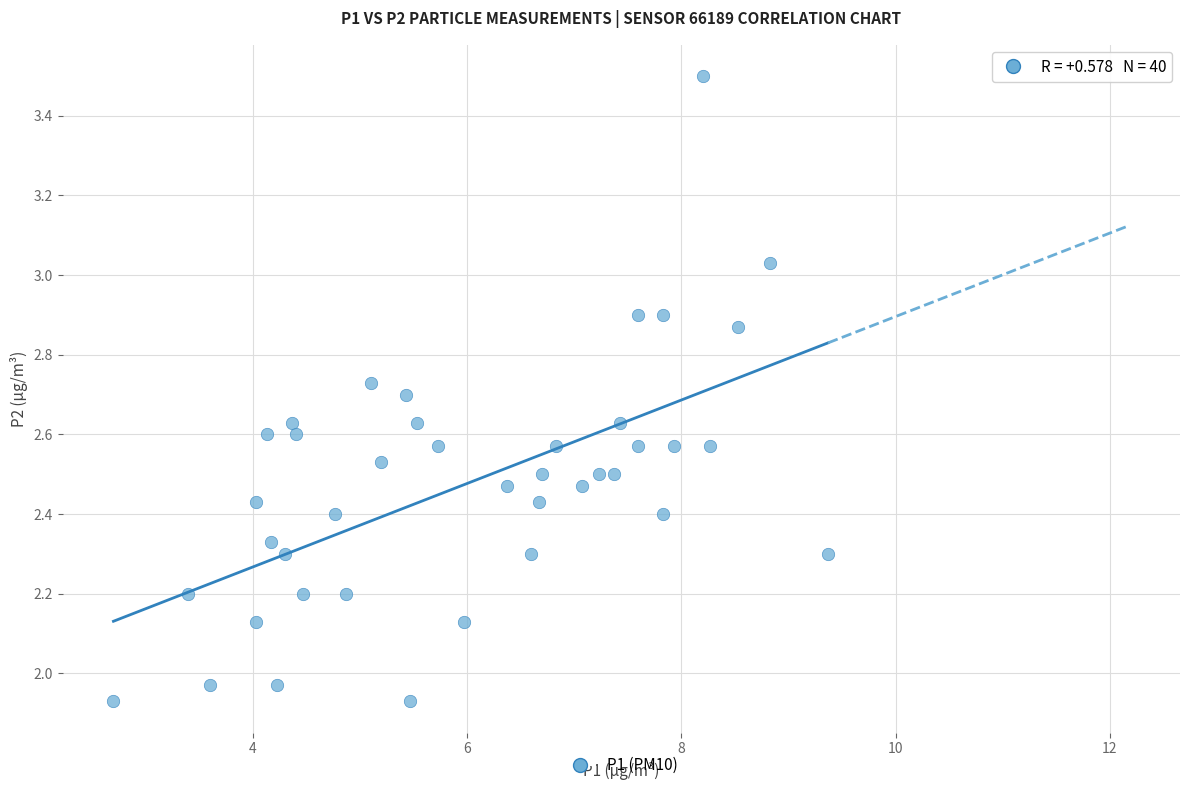

What is the range of X values (max minus min)?

6.7